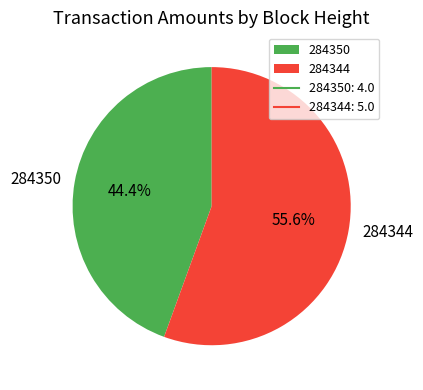

What percentage is the 284344 slice, to the nearest percent?

56%